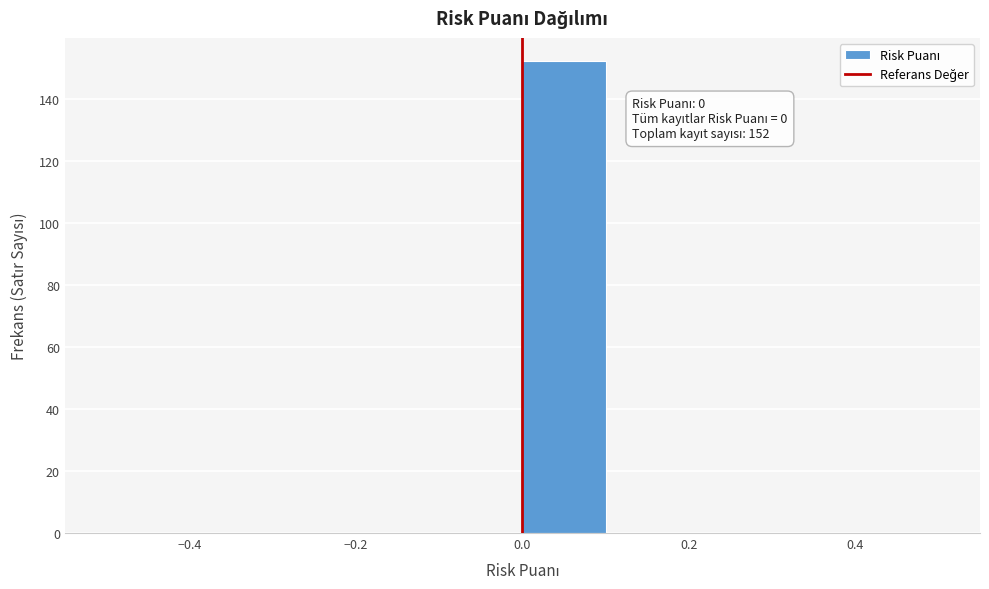

Over which range of the x-axis is the bar tallest?

0.0 to 0.1